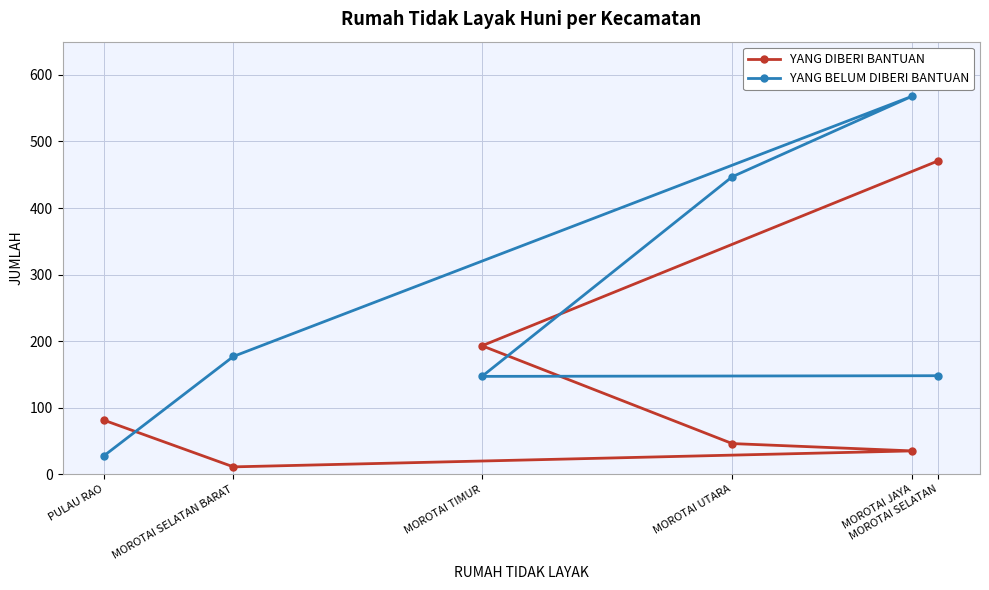

What is the difference between the YANG DIBERI BANTUAN values at PULAU RAO and MOROTAI UTARA?

35